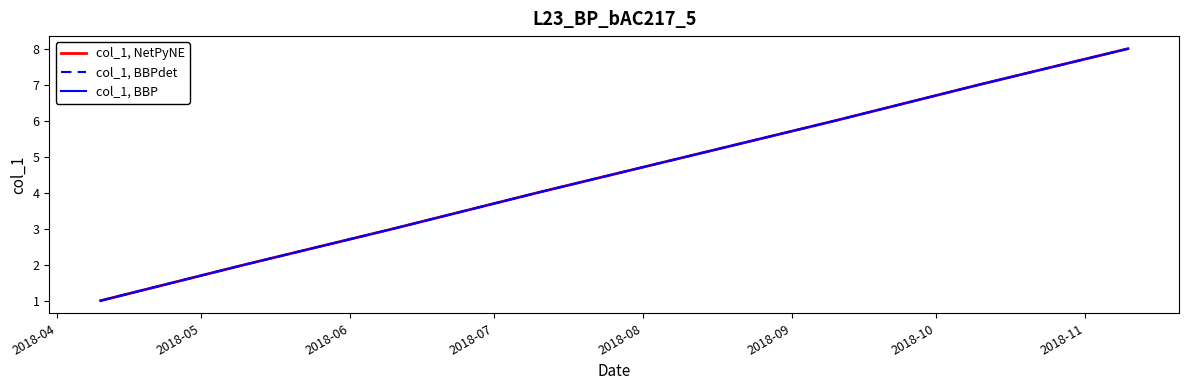

List the series in order of their peak value, lowest first.

col_1, NetPyNE, col_1, BBPdet, col_1, BBP